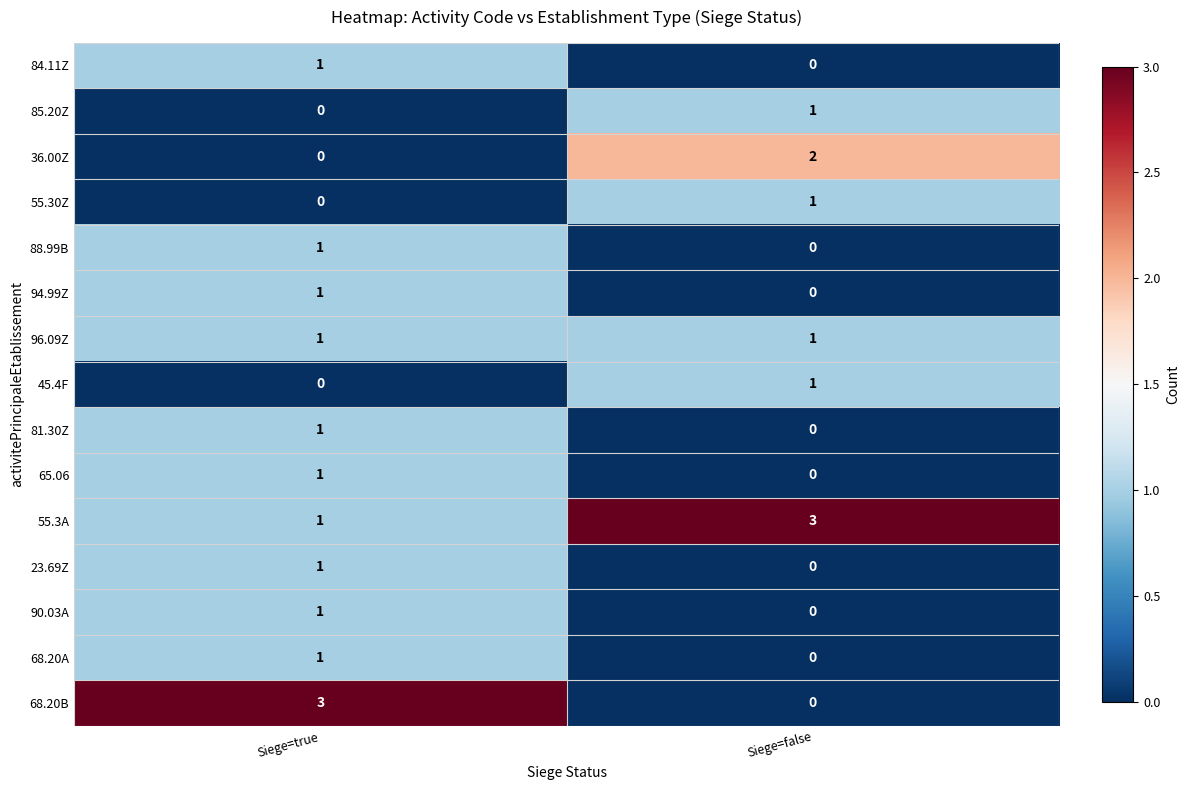

Which series has the largest range (max minus min)?

68.20B